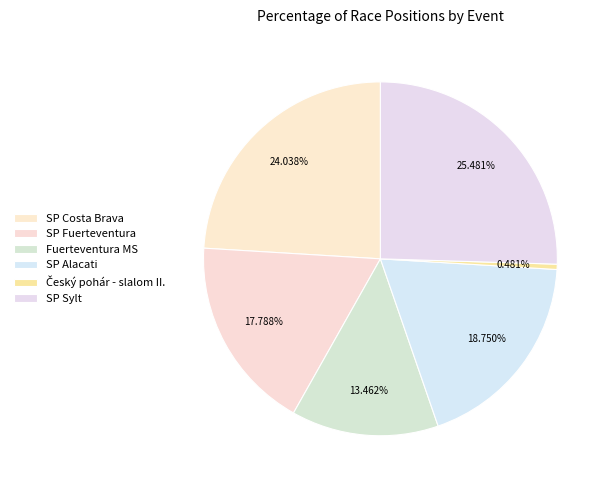

To the nearest percent, what portion does SP Alacati represent?

19%